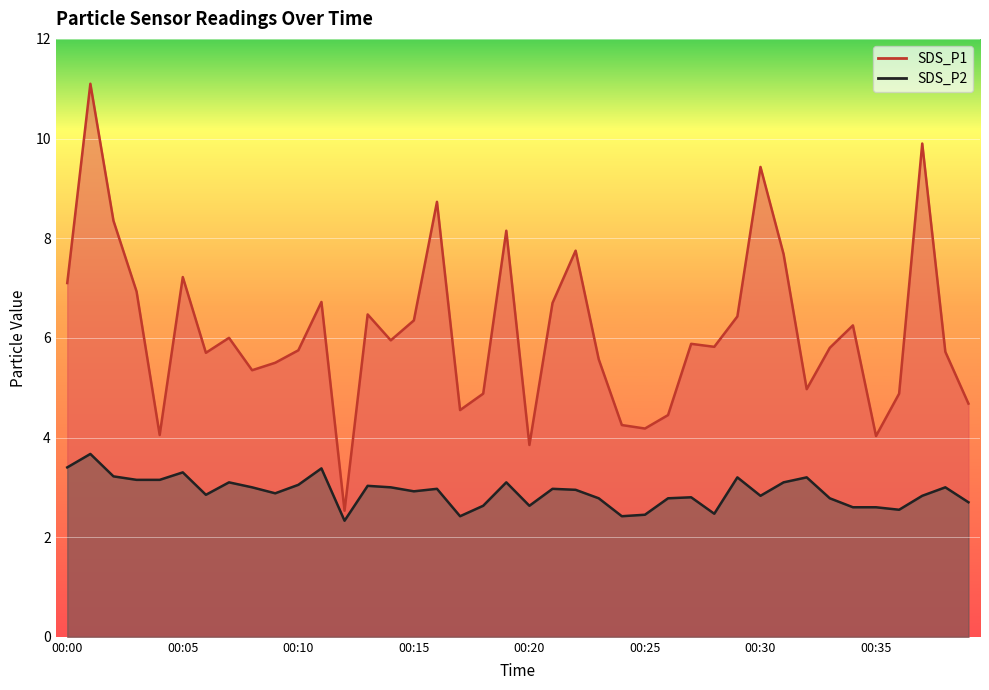

True or false: SDS_P2 and SDS_P1 cross at least once.

False